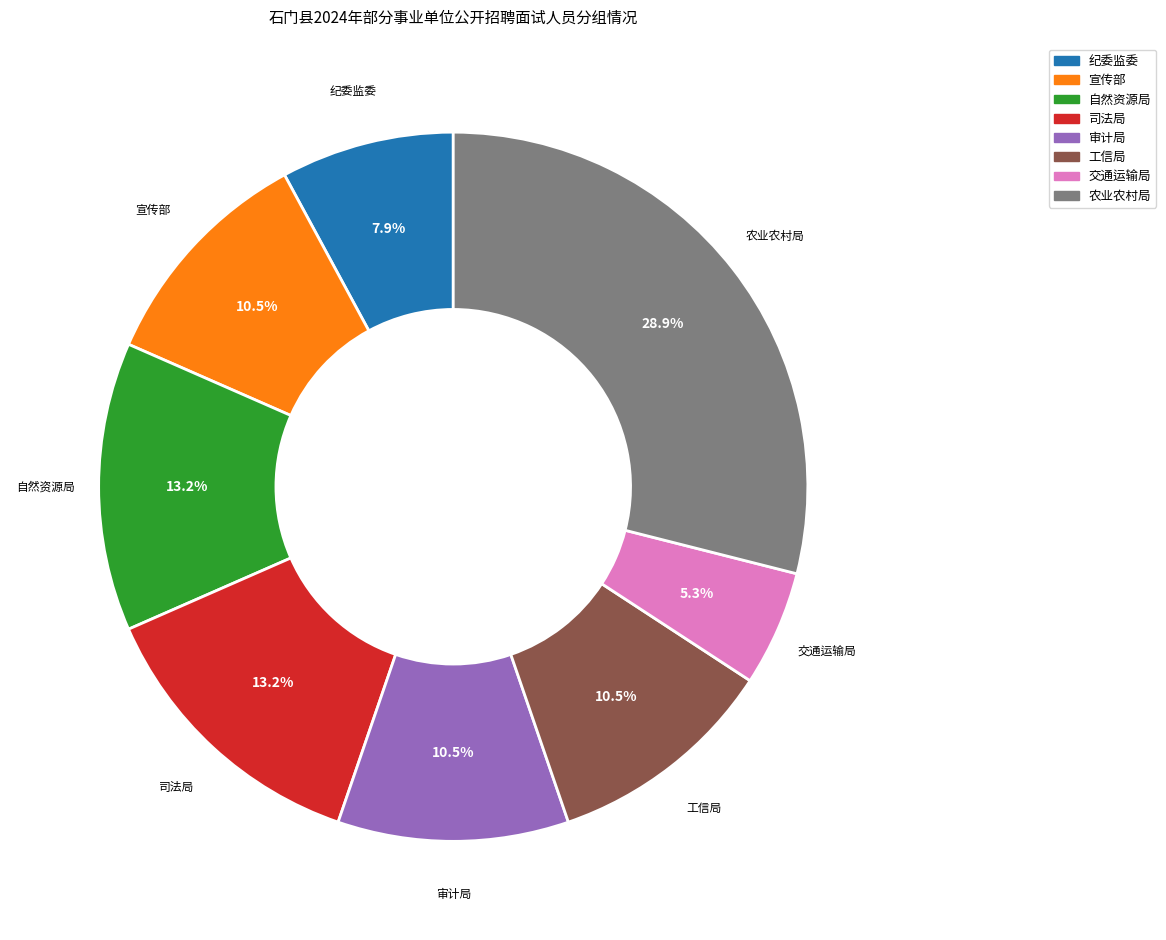

How many segments does this pie chart have?

8